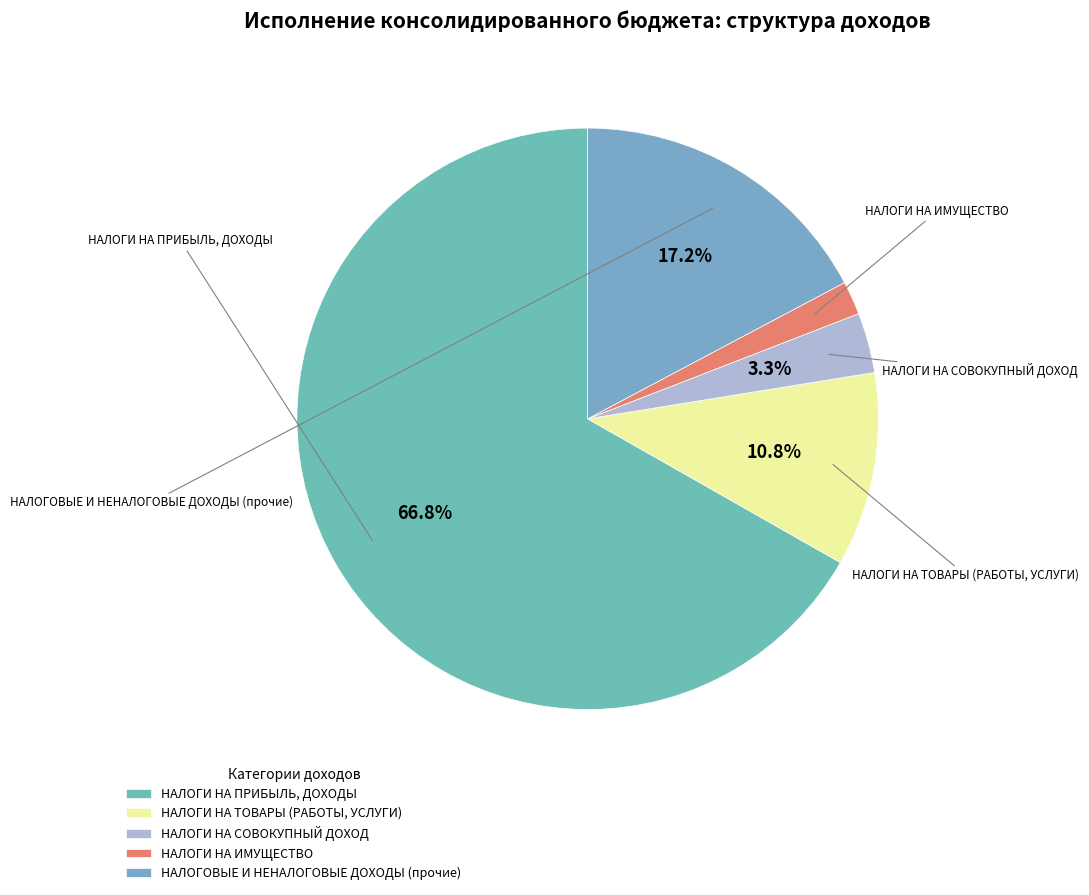

Which slice is the largest?

НАЛОГИ НА ПРИБЫЛЬ, ДОХОДЫ